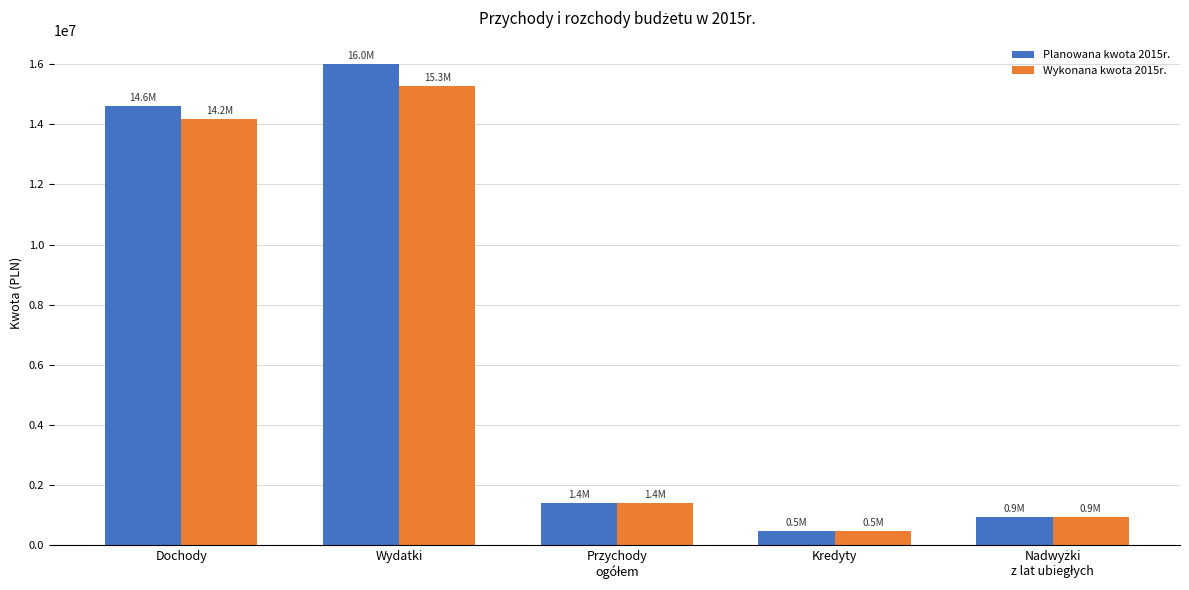

How many data points in Wykonana kwota 2015r. are above 1386742?

3